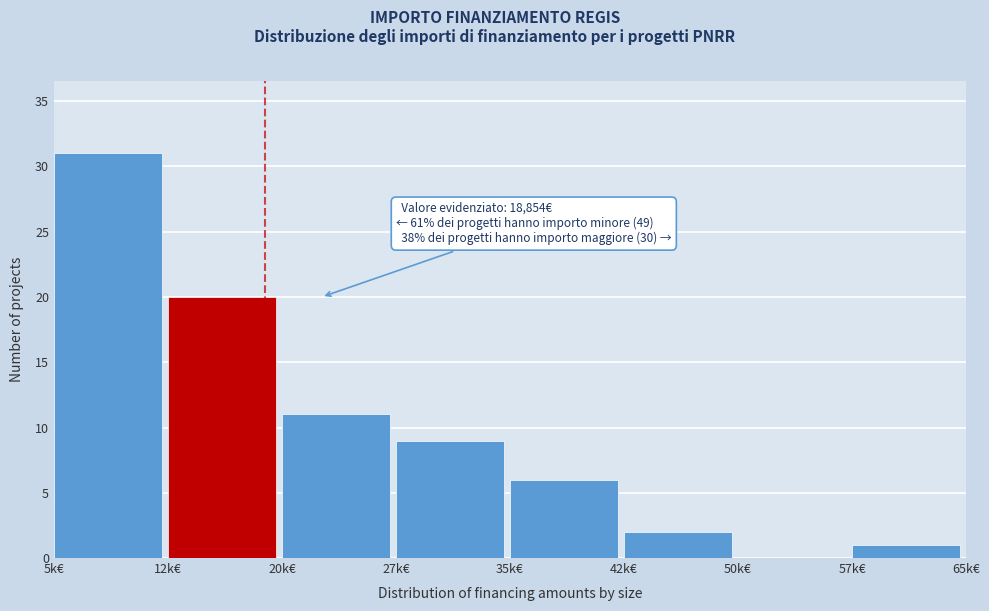

Reading left to right, list all the values displayed in this chart.

5k€=31	12k€=20	20k€=11	27k€=9	35k€=6	42k€=2	50k€=0	57k€=1